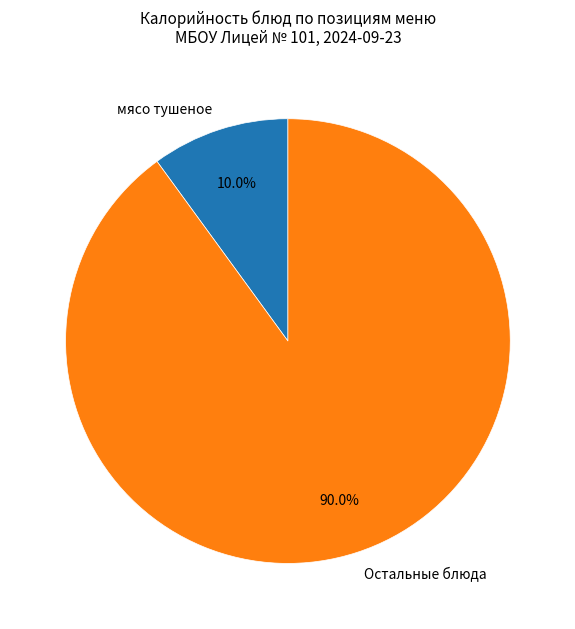

How many slices are in this pie chart?

2